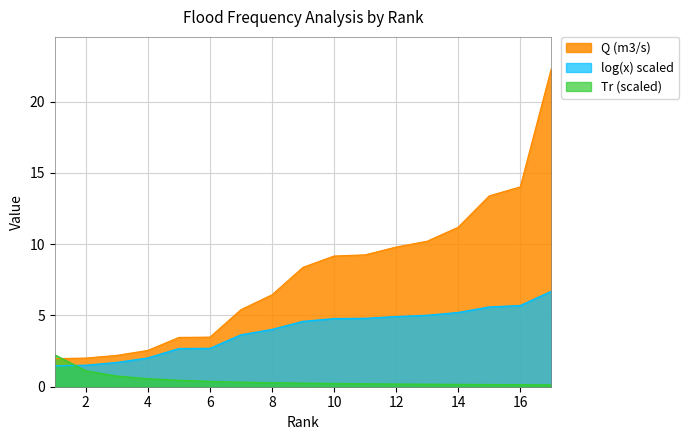

Where is Q (m3/s) nearest to the value 12?

14